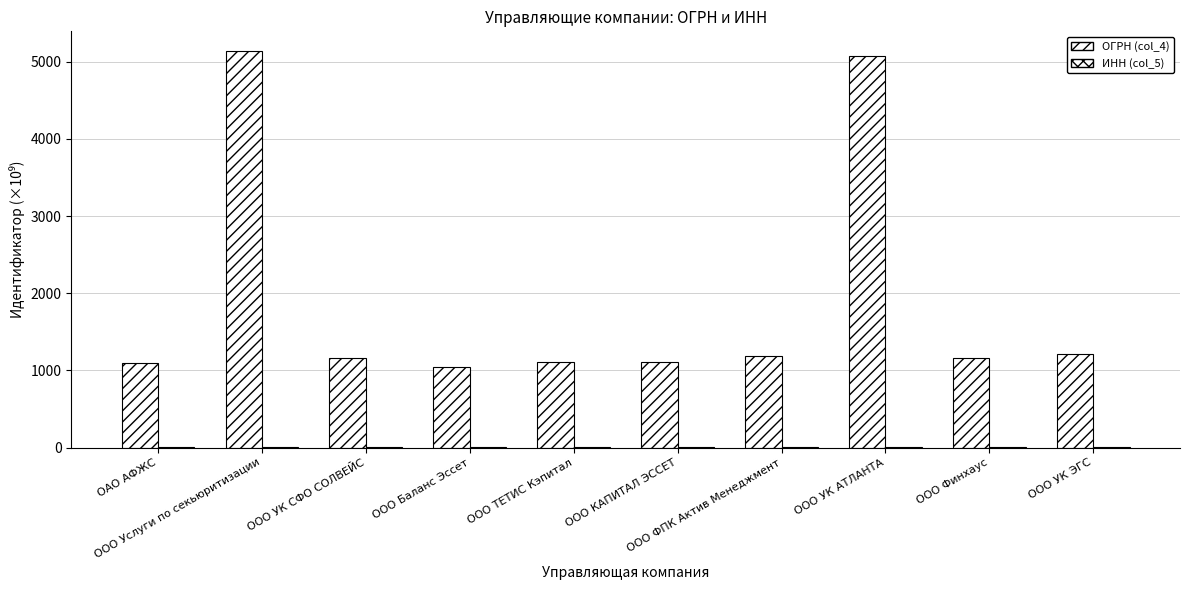

How many groups of bars are there?

10